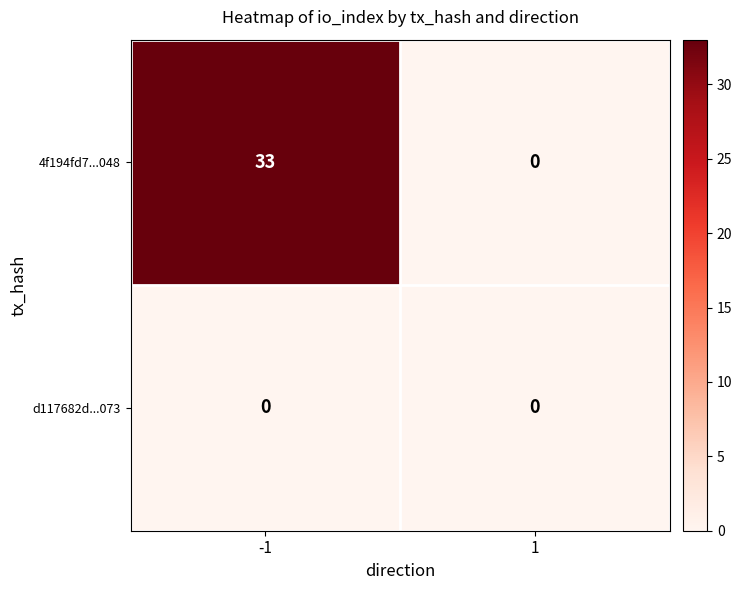

How many distinct data groups are displayed?

2